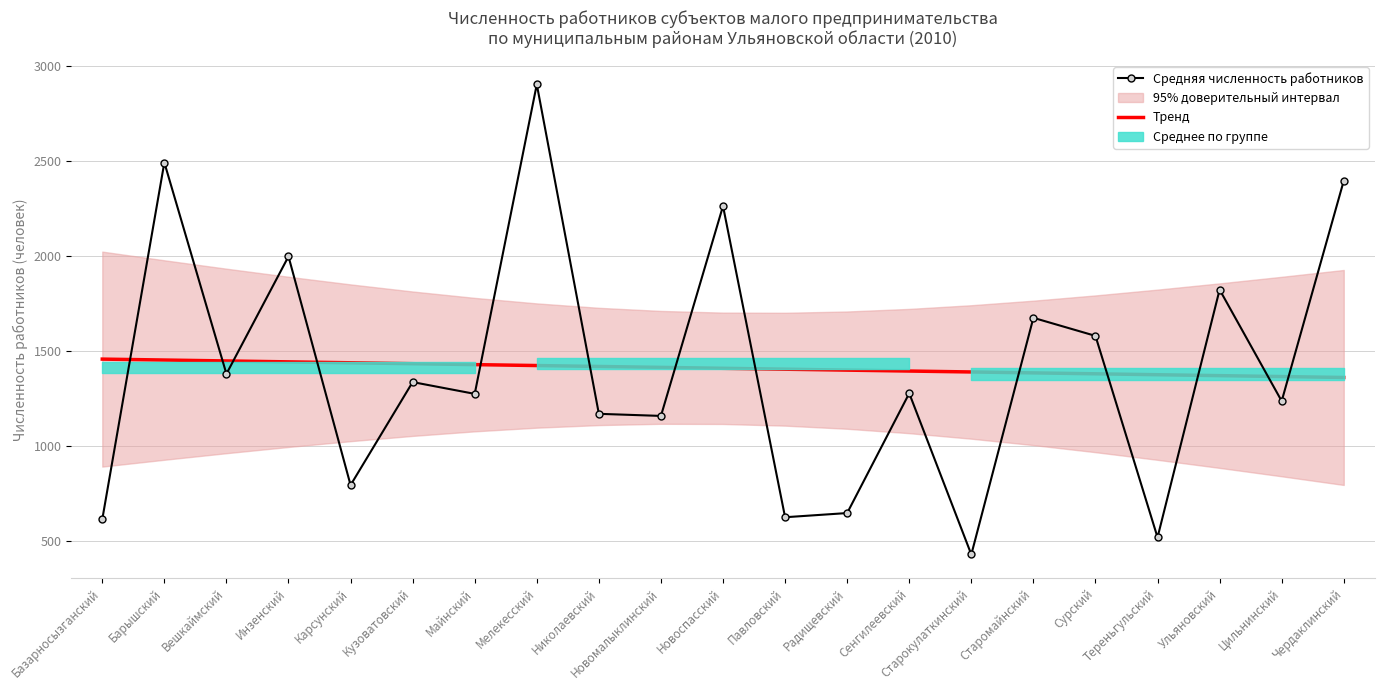

Between Кузоватовский and Майнский, which series saw the biggest shift?

Средняя численность работников